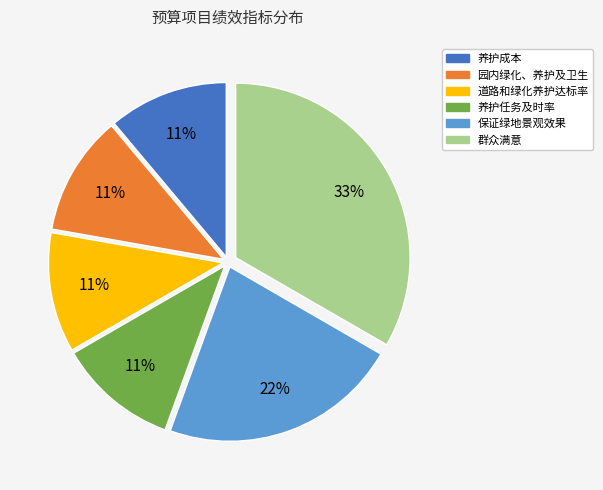

The 群众满意 slice represents 33% of the pie. True or false?

True